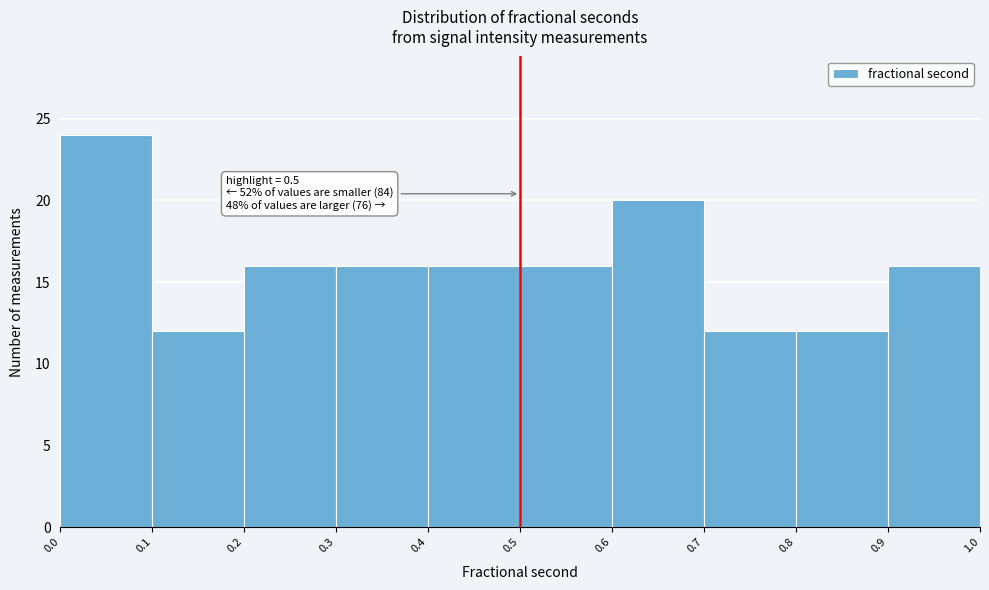

Over which range of the x-axis is the bar tallest?

0.0 to 0.1